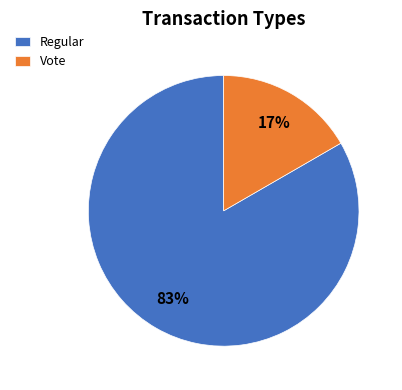

Is it true that Regular is 83% of the pie?

True